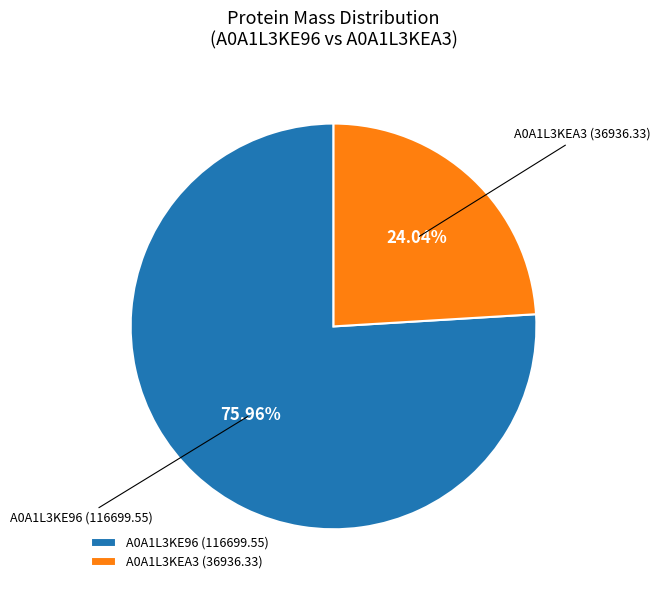

How many slices are in this pie chart?

2